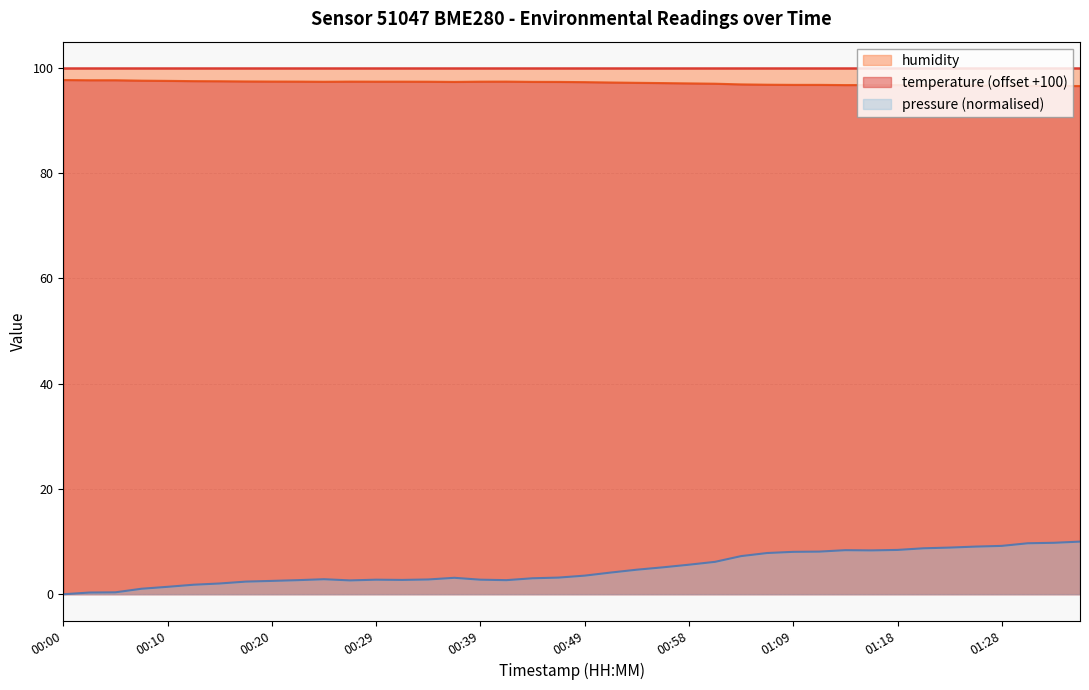

What is the greatest value displayed?

100.0